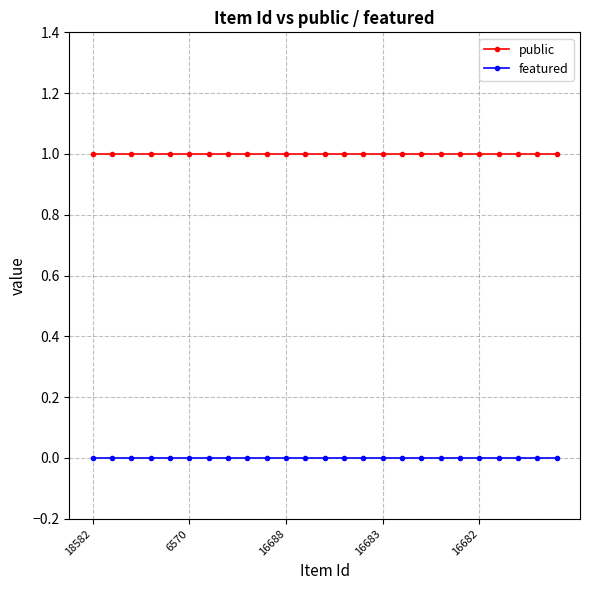

How many data points does each series have?

25